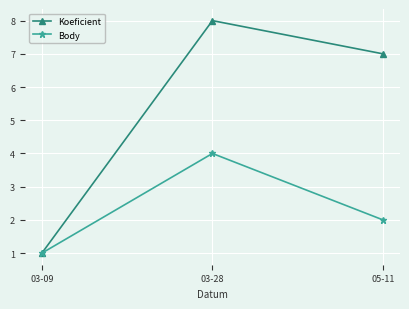

The Koeficient series shows 4 at 05-11. True or false?

False